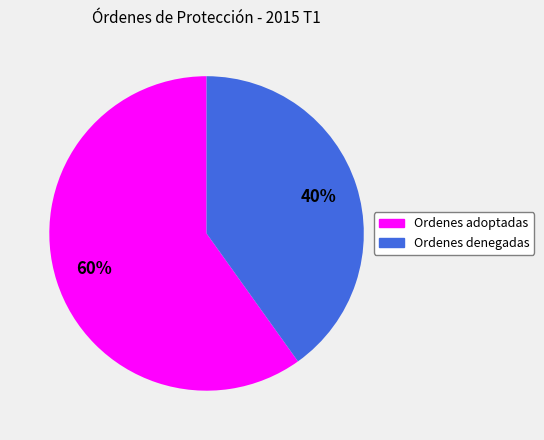

Is Ordenes denegadas the majority of the pie?

No